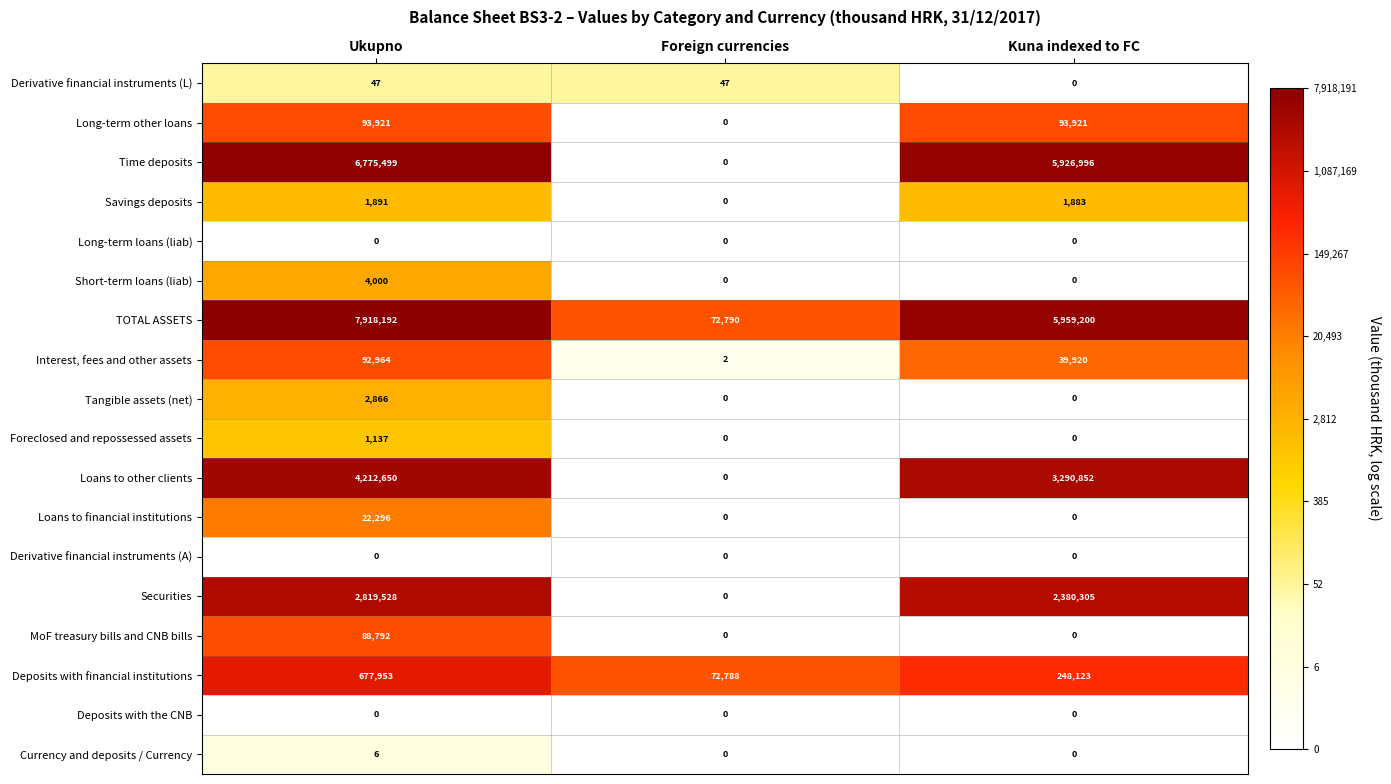

What is the difference between the maximum and minimum values in the Loans to financial institutions series?

22296